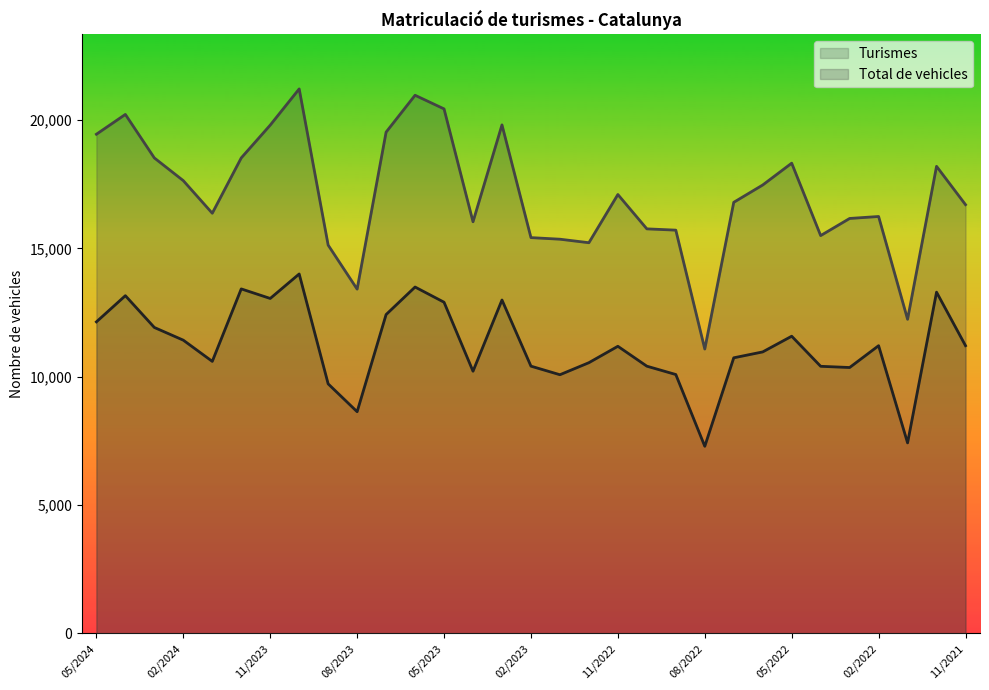

True or false: Total de vehicles has a value of 15418 at 02/2023.

True